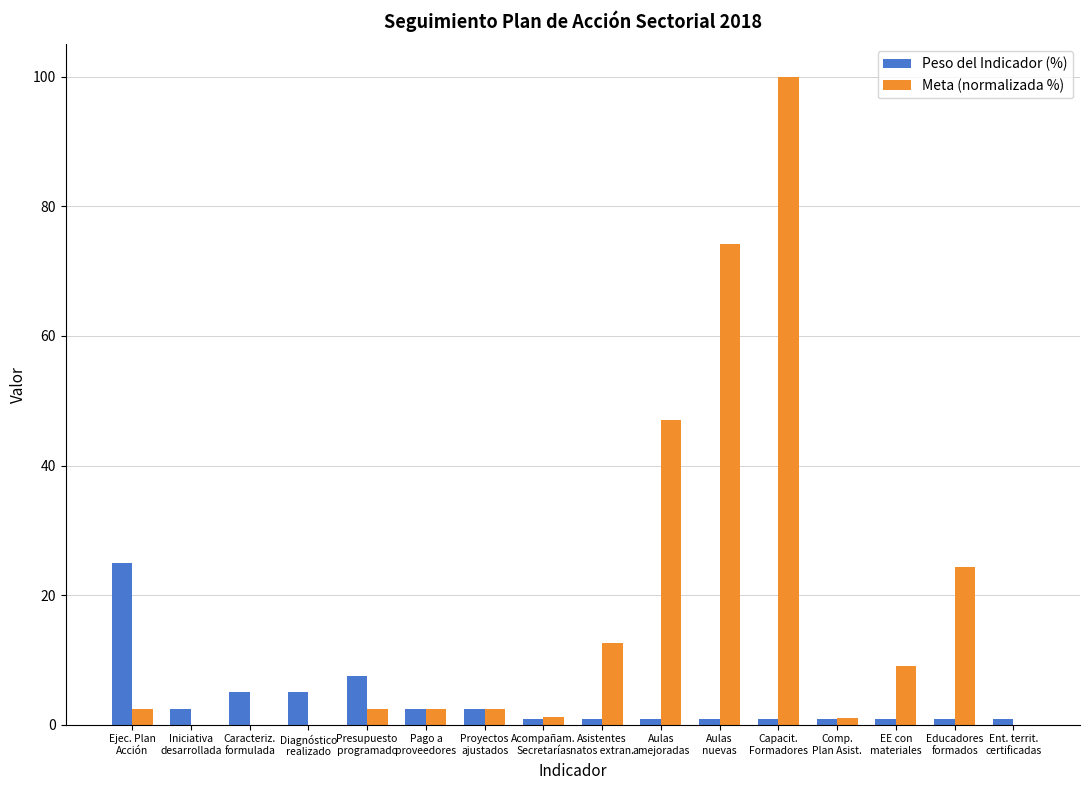

What is the sum of all Meta (normalizada %) values?

279.5